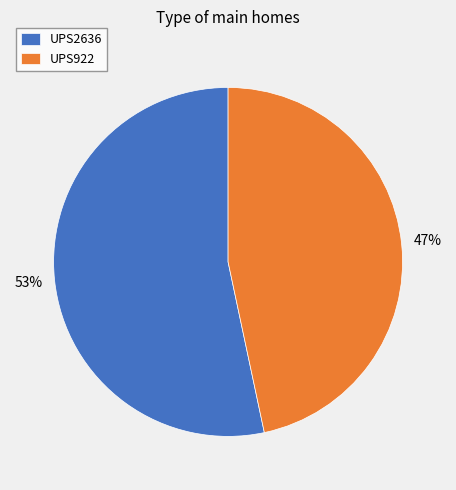

To the nearest percent, what portion does UPS922 represent?

47%